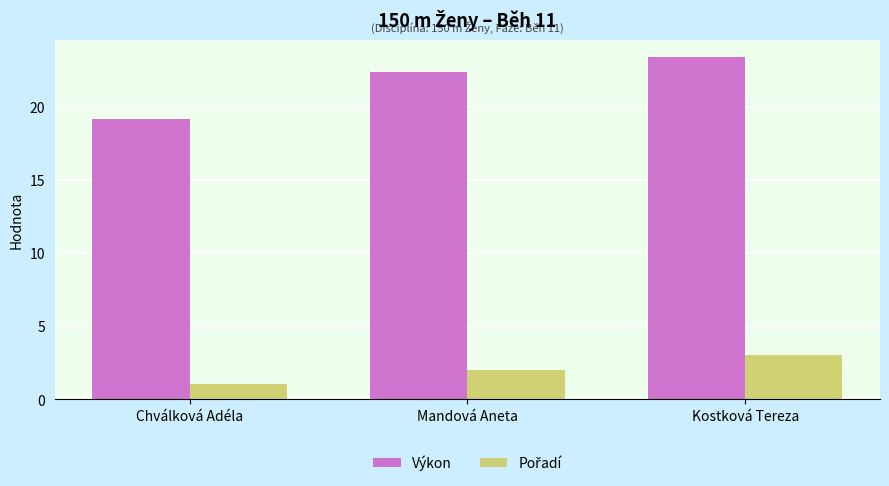

How many bars are there in total?

6